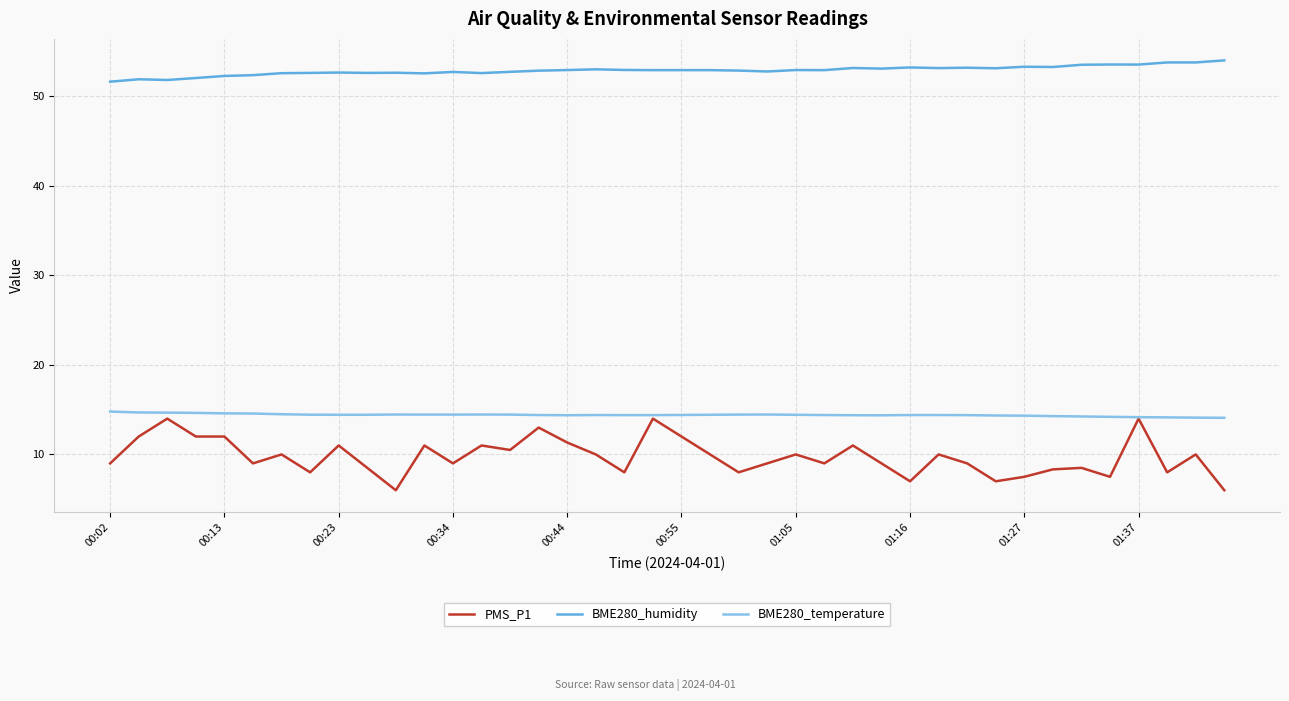

How many distinct data groups are displayed?

3